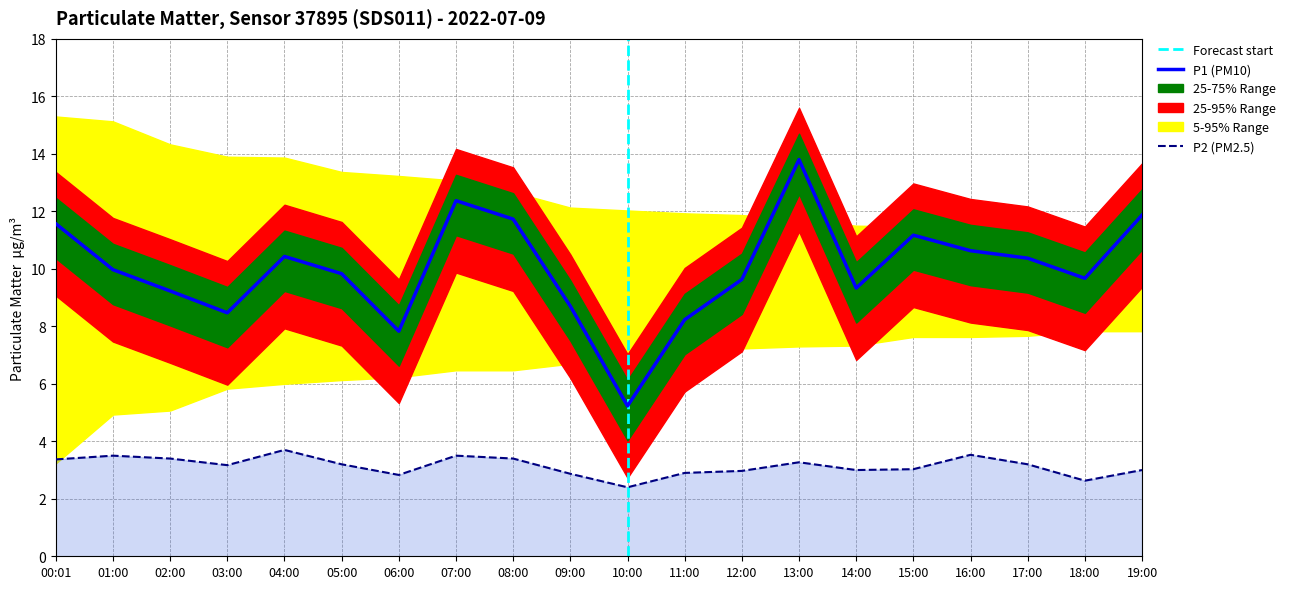

How many lines are shown in the chart?

2